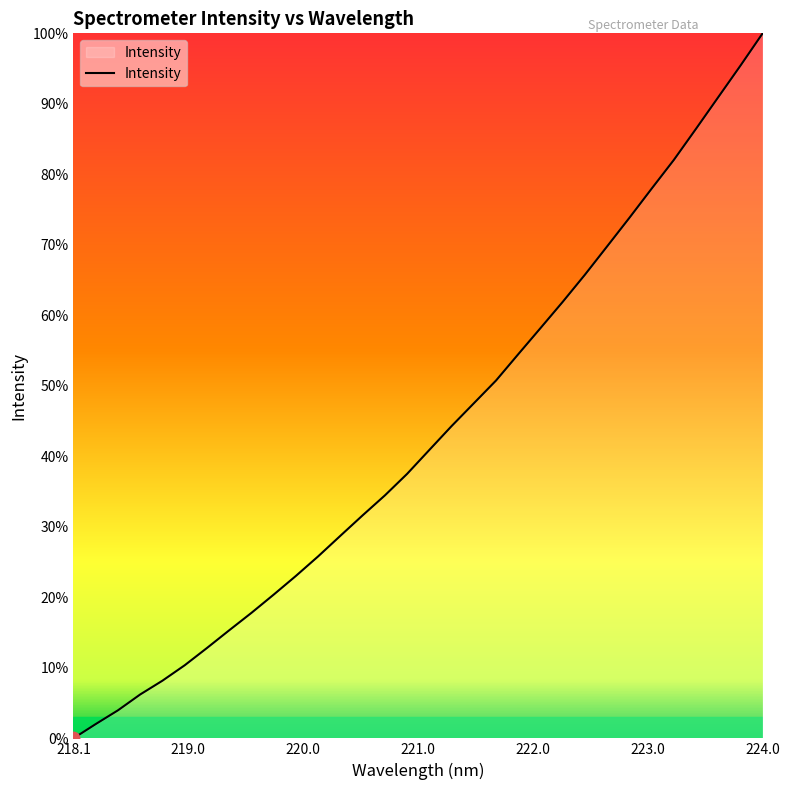

What is the difference between the maximum and minimum values?

100.0